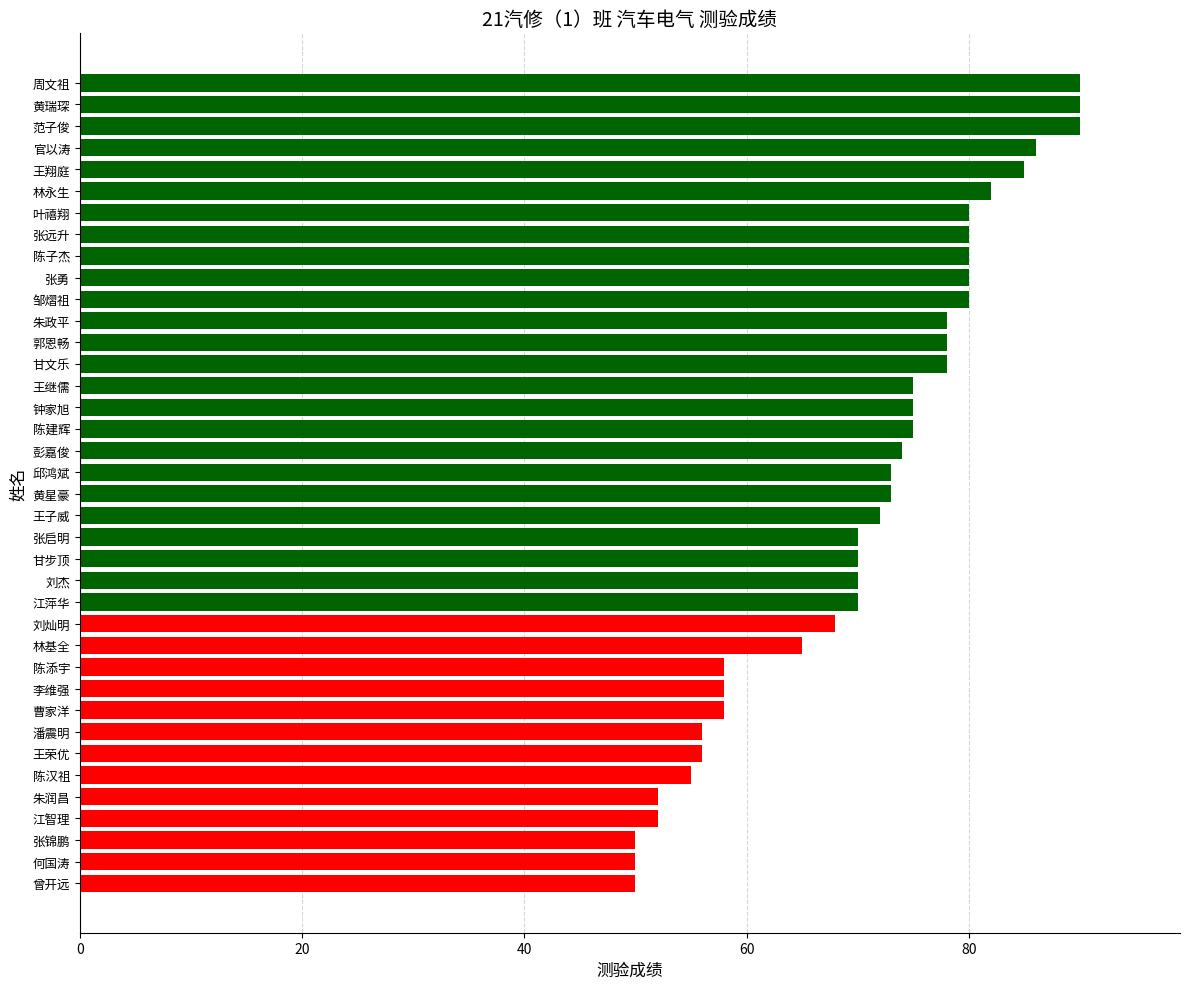

Which has a higher value, 陈添宇 or 朱润昌?

陈添宇